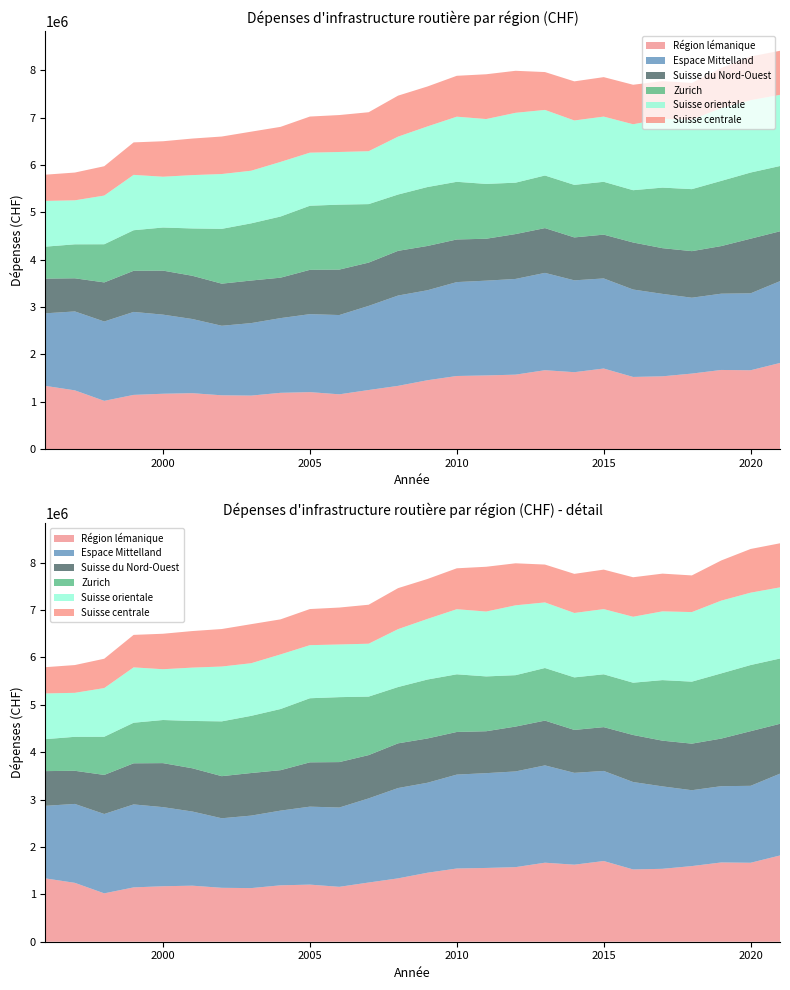

Reading right to left, what are all the values shown in this chart?

Région lémanique: 1820406.4	1666596.9	1672992.3	1596482.5	1538840.1	1525559.3	1703294.6	1626046.8	1667778.0	1574172.0	1557218.0	1545604.0	1455997.0	1337177.0	1249602.0	1158722.0	1205184.0	1190466.0	1131783.0	1137943.0	1182753.0	1170889.0	1146775.7	1020917.0	1242587.0	1336619.0
Espace Mittelland: 1726874.0	1623922.4	1609784.5	1601351.4	1739662.2	1845244.0	1901371.8	1938496.1	2054091.0	2020072.0	2000769.0	1982005.0	1899237.0	1906448.0	1775705.0	1673450.0	1645791.0	1576612.0	1529970.0	1467850.0	1565332.0	1669762.0	1751126.9	1674894.0	1665751.0	1531985.0
Suisse du Nord-Ouest: 1052518.7	1153237.0	1004909.4	982911.8	965212.3	992821.6	924587.9	905946.6	945273.0	946977.0	884652.0	899574.0	934730.0	943422.0	913598.0	959176.0	935313.0	853617.0	898805.0	888712.0	912767.0	929063.0	867886.0	824942.0	699348.0	732571.0
Zurich: 1377835.3	1396233.5	1375913.8	1308719.8	1278080.1	1103546.3	1115169.1	1108845.7	1110173.0	1084797.0	1157199.0	1217240.0	1243835.0	1188657.0	1234755.0	1370984.0	1352852.0	1290757.0	1206713.0	1156650.0	998967.0	910060.0	856441.2	805731.0	717290.0	674497.0
Suisse orientale: 1501786.4	1527347.6	1535851.3	1468308.0	1451349.3	1391906.4	1376208.4	1359644.0	1384169.0	1474610.0	1369110.0	1374308.0	1279258.0	1221853.0	1116508.0	1111433.0	1120309.0	1152719.0	1110836.0	1157337.0	1125904.0	1071903.0	1168426.3	1027430.0	928467.0	965166.0
Suisse centrale: 930252.4	922267.2	847530.5	773720.4	796001.8	833533.2	833197.4	825303.3	799239.0	886697.0	945268.0	863159.0	842984.0	865251.0	822592.0	779480.0	762221.0	739683.0	824540.0	791450.0	771560.0	748632.0	685636.7	619098.0	586163.0	554035.0